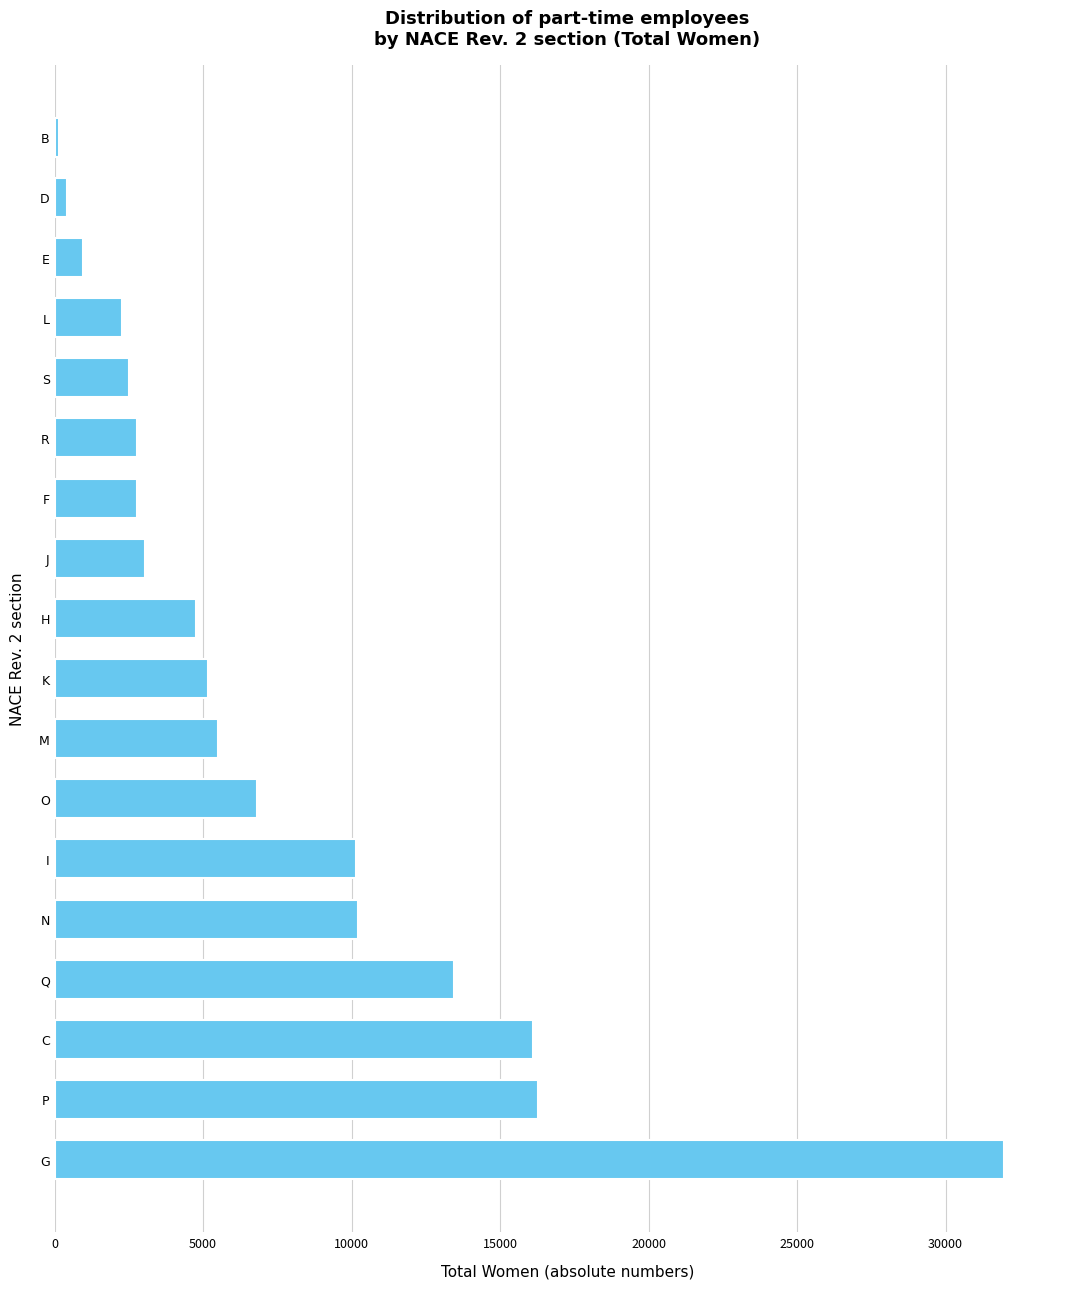

True or false: the data shows 18722.5 at Q.

False